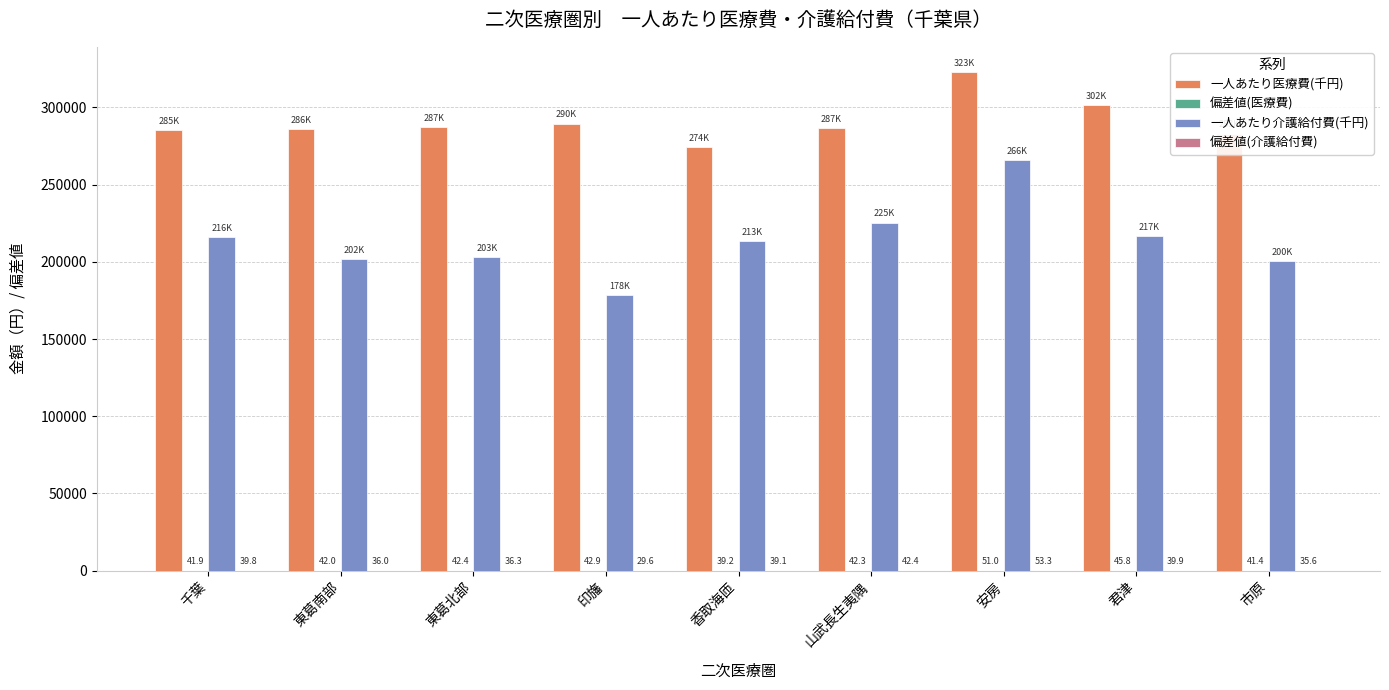

Which label corresponds to the largest value in the chart?

安房